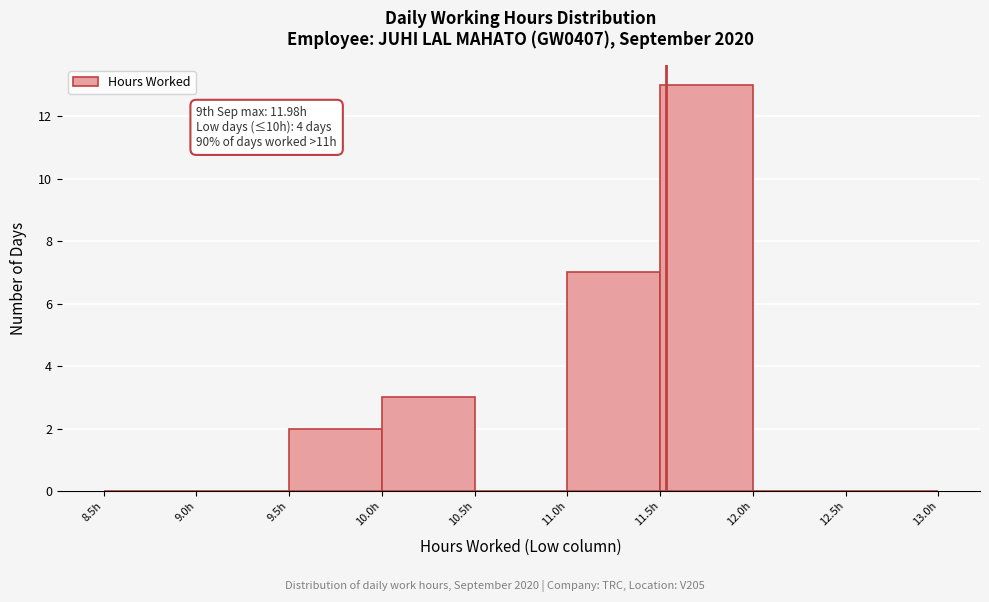

Over which range of the x-axis is the bar tallest?

11.5 to 12.0